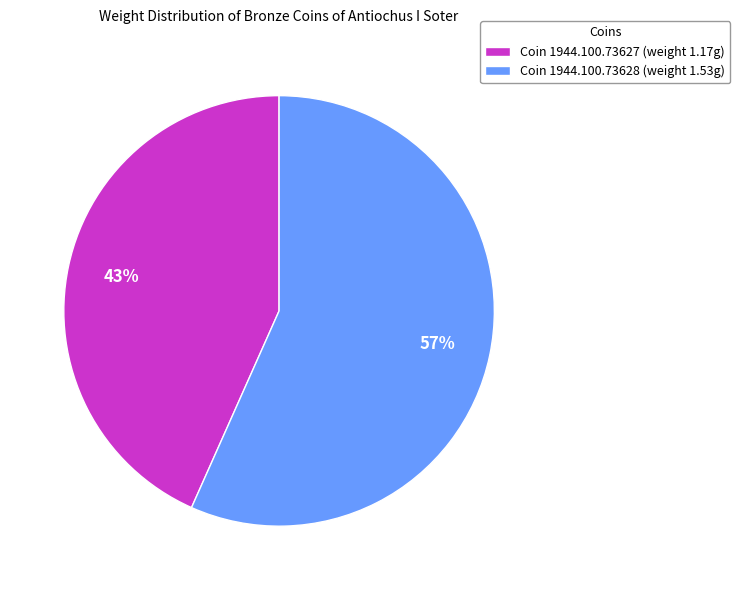

What is the majority slice?

Coin 1944.100.73628 (weight 1.53g)